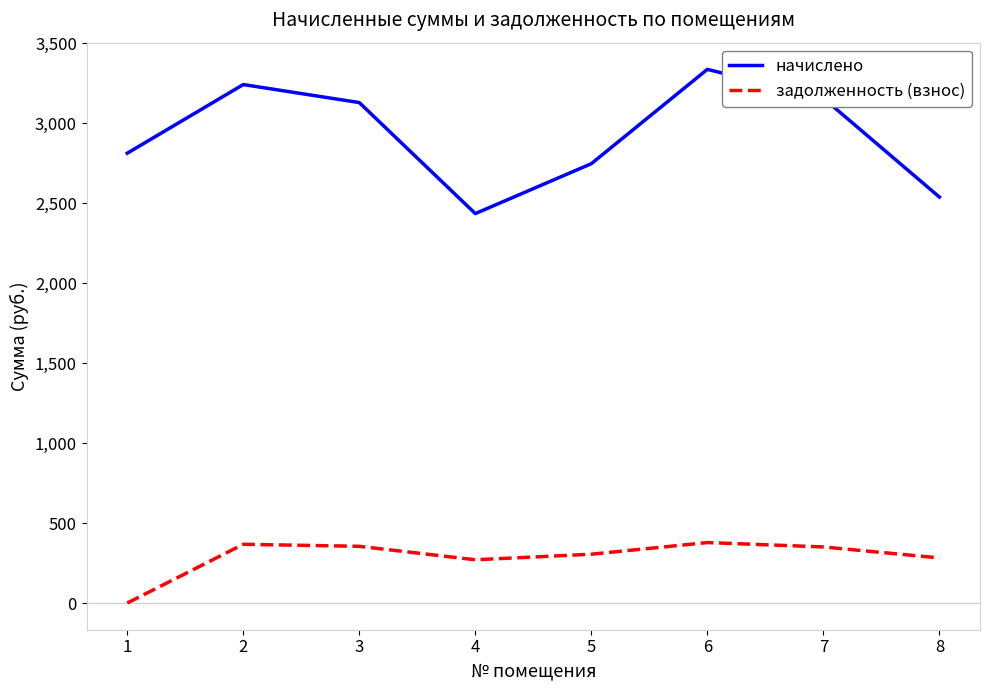

True or false: задолженность (взнос) and начислено cross at least once.

False